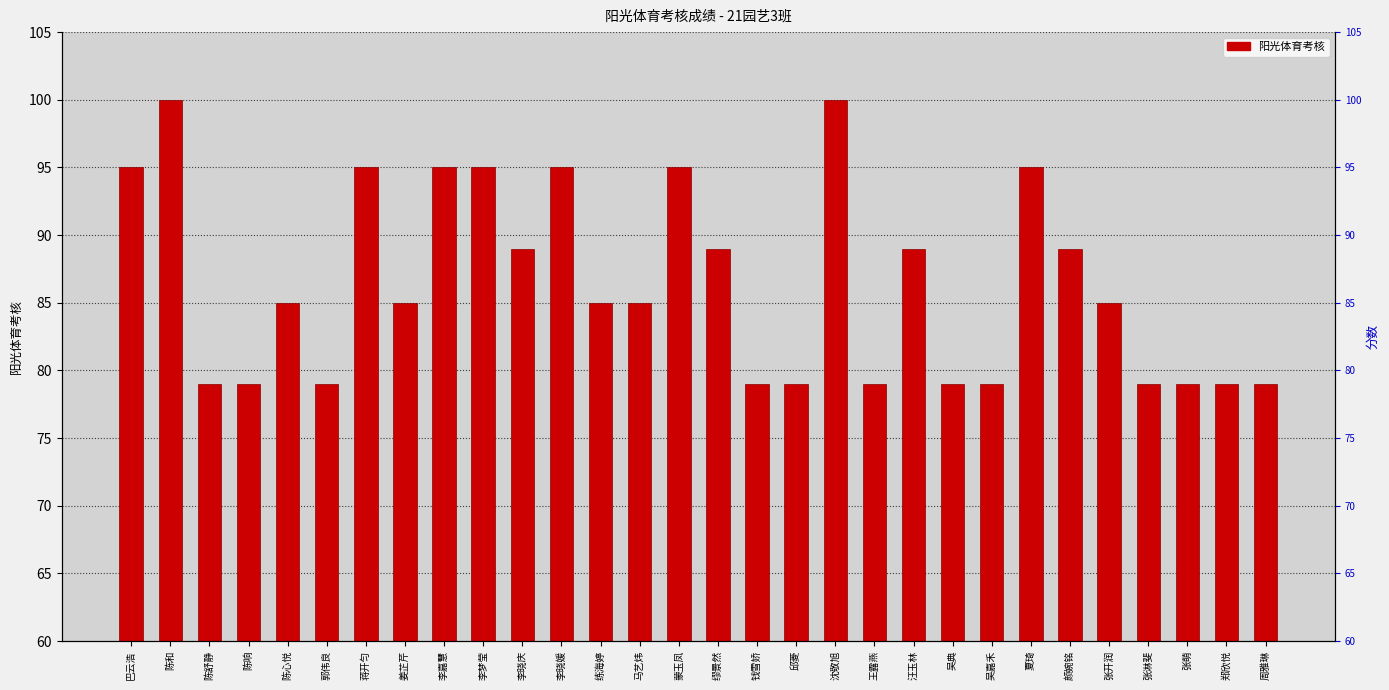

At which label is the value closest to 89?

李晓庆